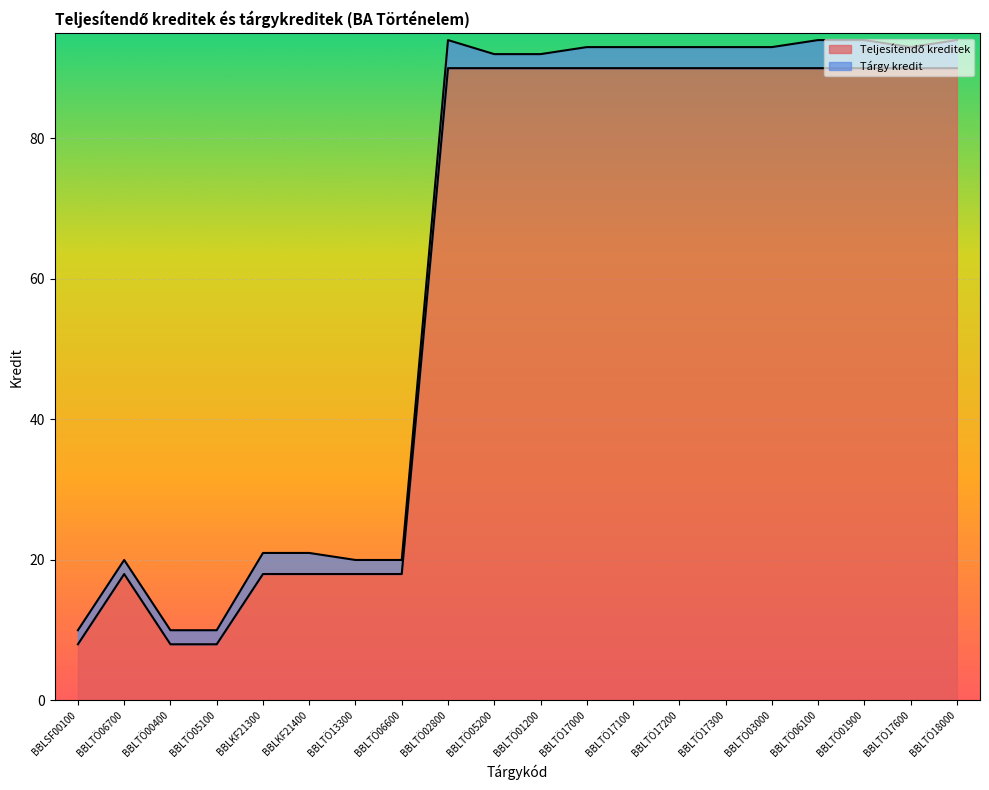

Rank the categories by value from lowest to highest.

BBLSF00100, BBLTÖ00400, BBLTÖ05100, BBLTÖ06700, BBLKF21300, BBLKF21400, BBLTÖ13300, BBLTÖ06600, BBLTÖ02800, BBLTÖ05200, BBLTÖ01200, BBLTÖ17000, BBLTÖ17100, BBLTÖ17200, BBLTÖ17300, BBLTÖ03000, BBLTÖ06100, BBLTÖ01900, BBLTÖ17600, BBLTÖ18000